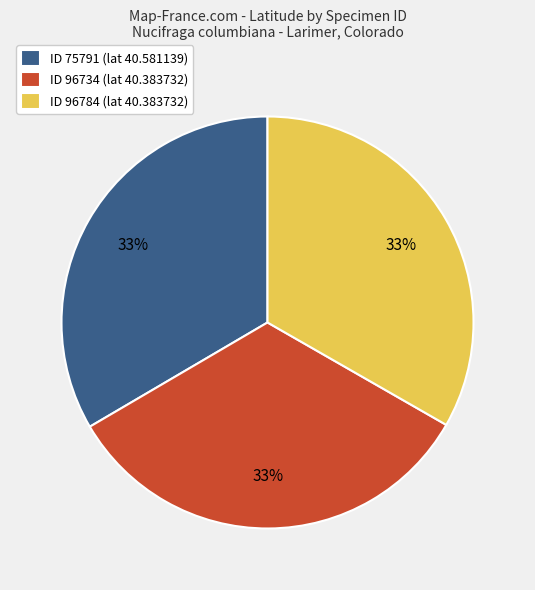

To the nearest percent, what percentage of the pie is ID 96734 (lat 40.383732)?

33%